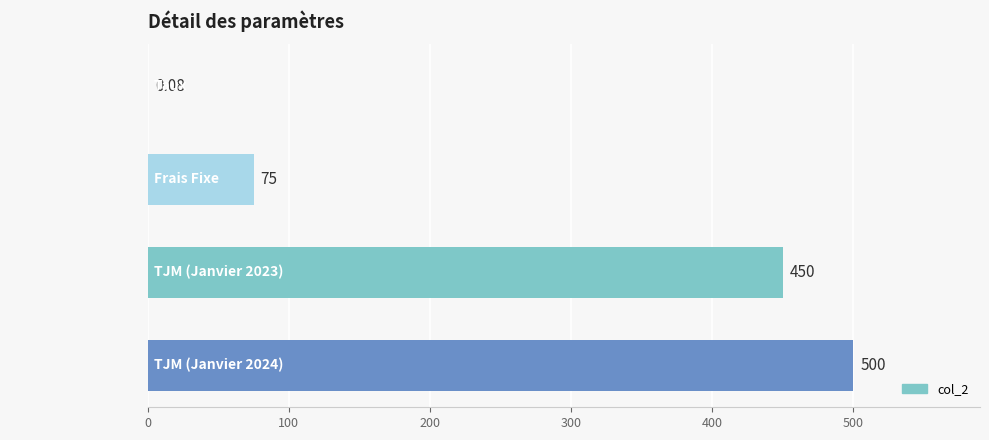

How many series are shown in this chart?

1